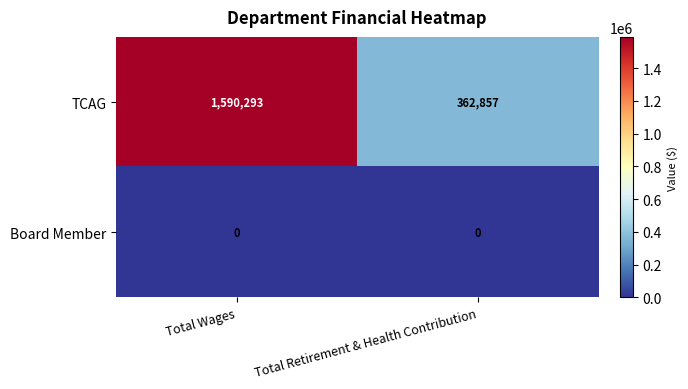

Reading left to right, what are all the values shown in this chart?

TCAG: 1590293	362857
Board Member: 0	0